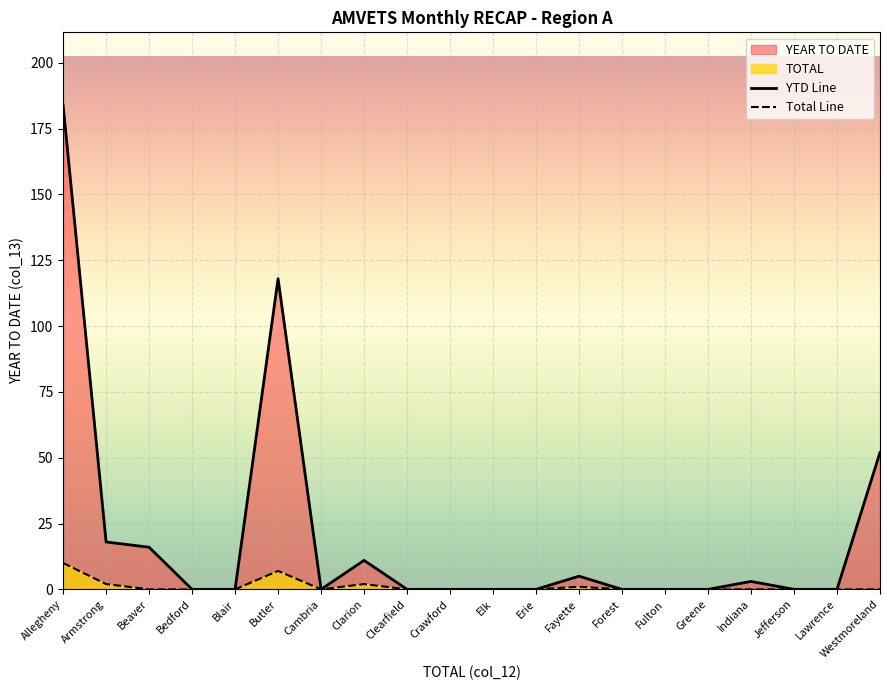

What is the label of the 14th point from the left?

Forest